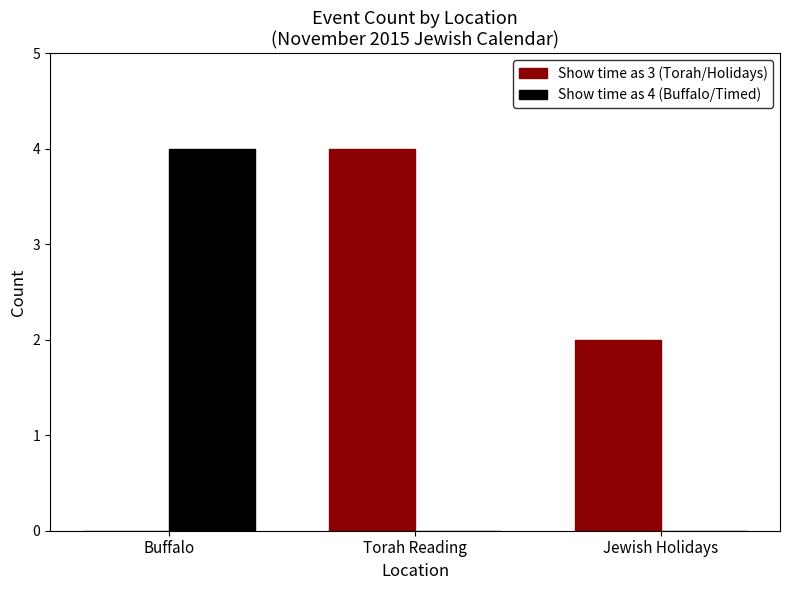

The Show time as 4 (Buffalo/Timed) series shows 2 at Torah Reading. True or false?

False